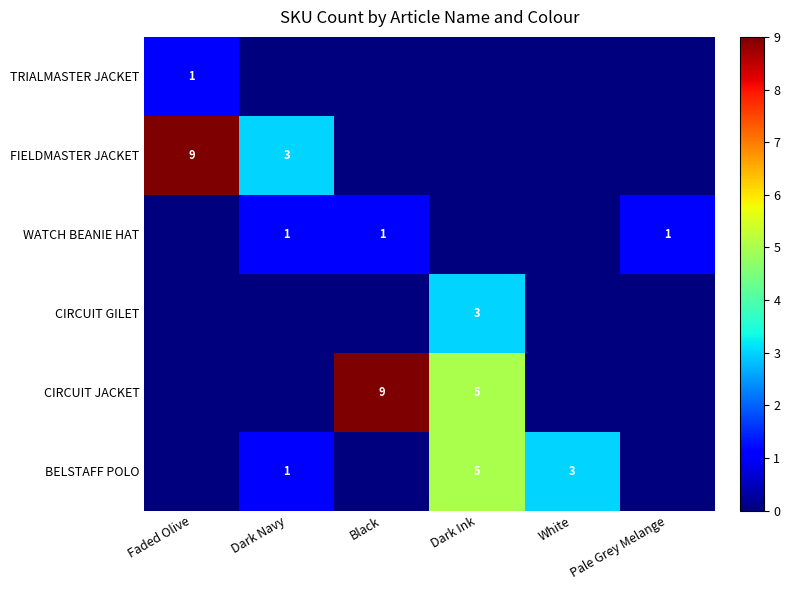

The CIRCUIT JACKET series shows 2 at Dark Ink. True or false?

False